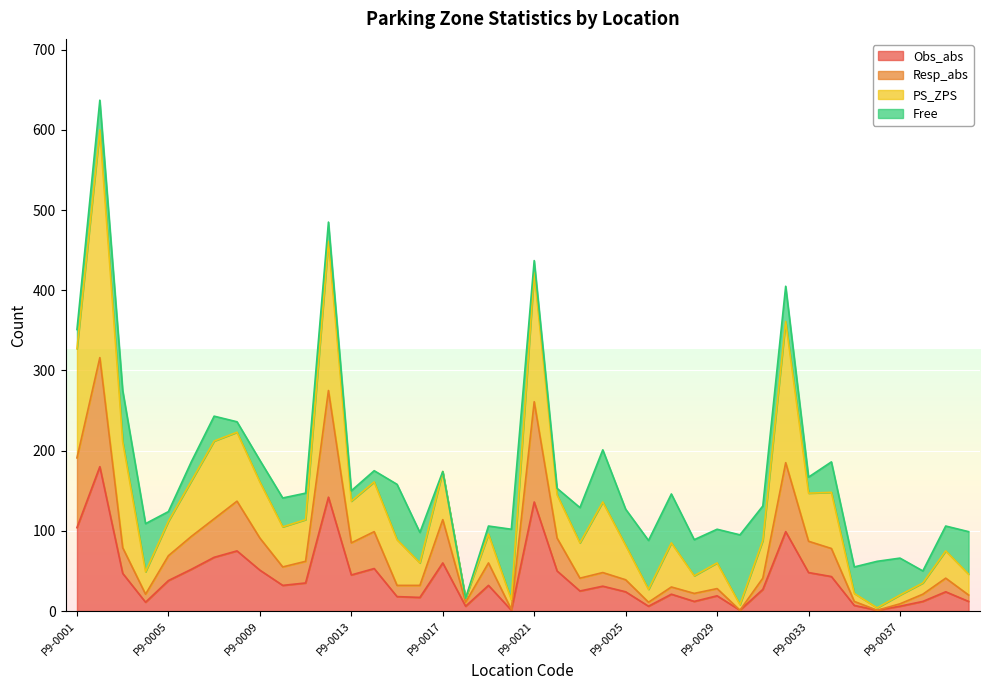

What is the value of the Resp_abs point at the 1st from the left?

191